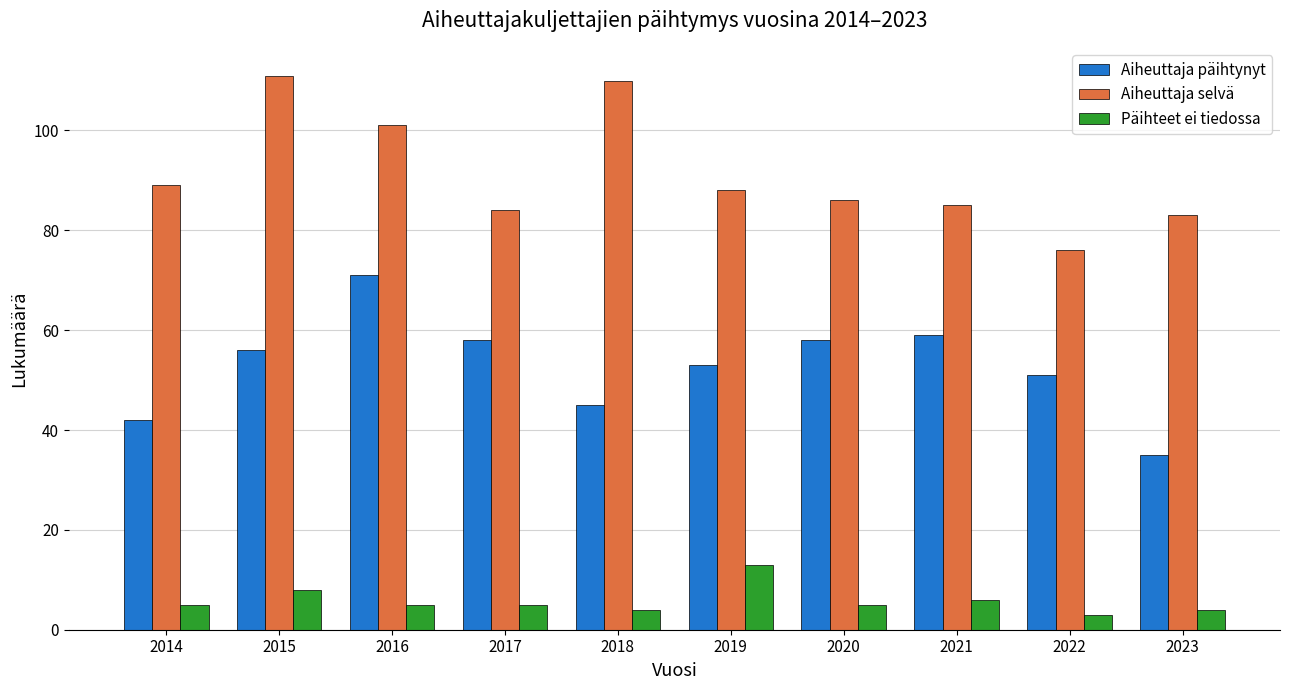

What is the difference between the maximum and minimum values in the Aiheuttaja selvä series?

35